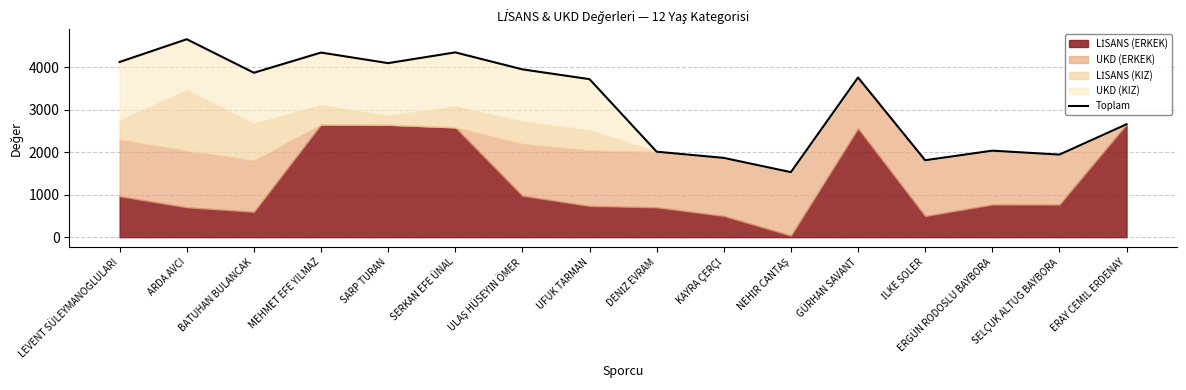

What is the difference between the maximum and minimum values?

3133